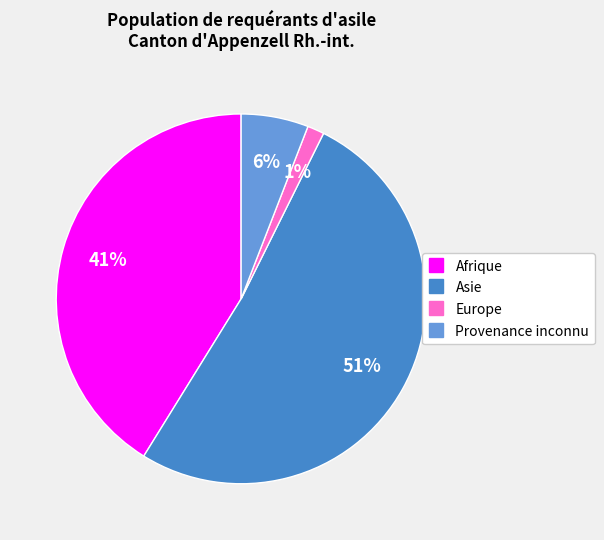

What percentage is the Europe slice, to the nearest percent?

1%